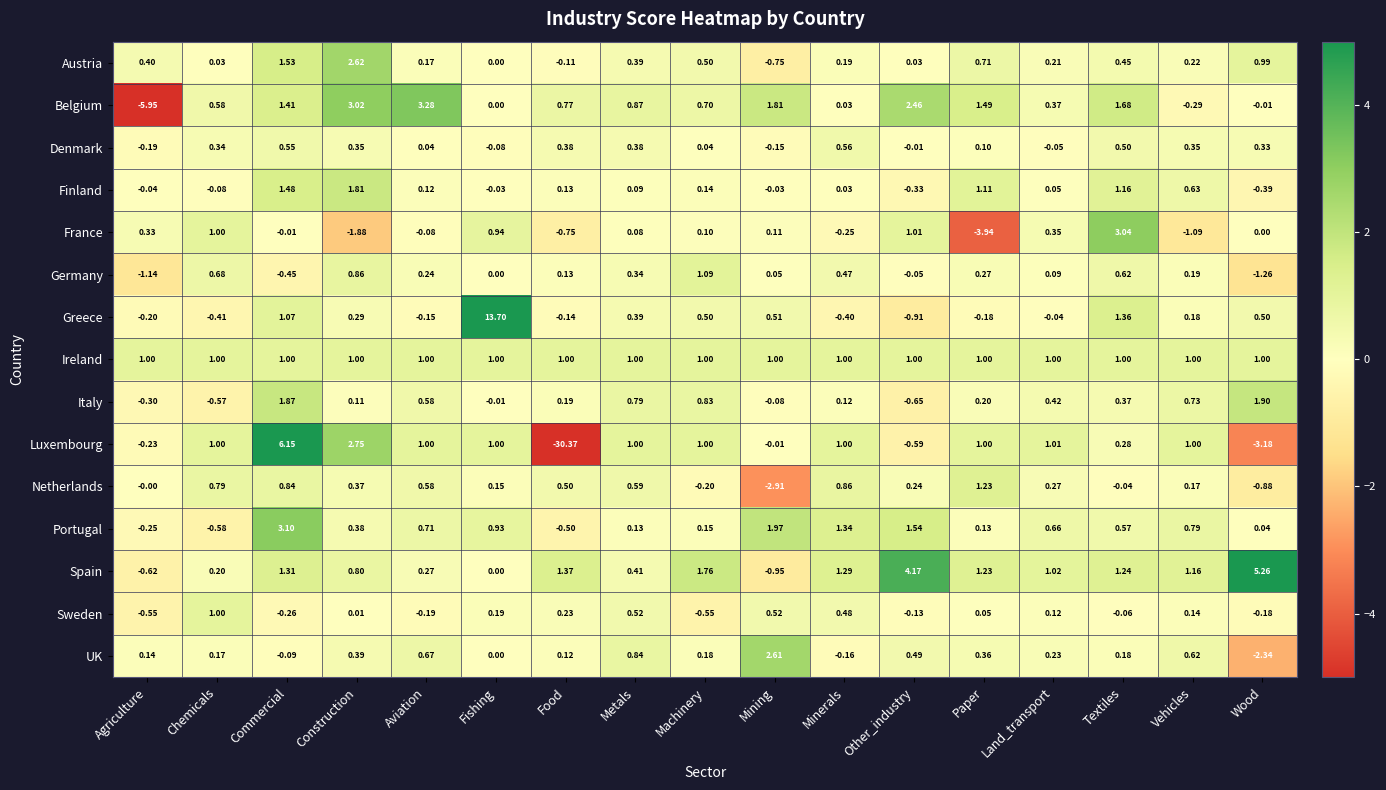

At which category does the chart reach its minimum across all series?

Food